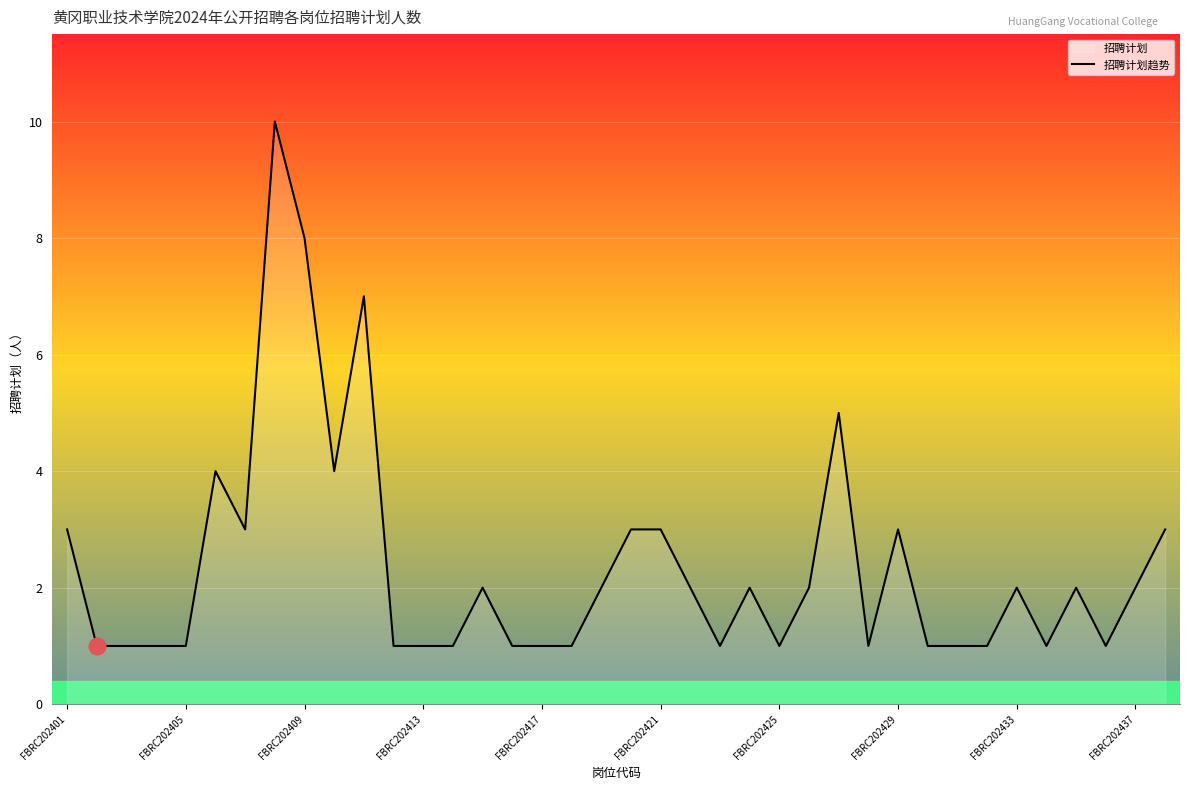

What is the value of the 28th point from the left?

1